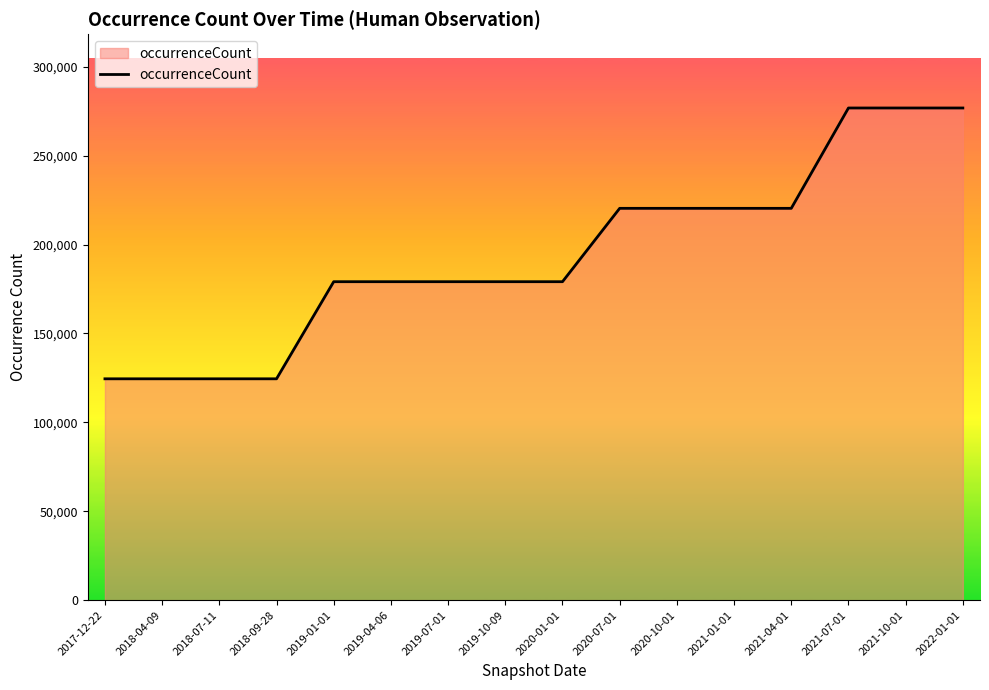

Is it true that the value at 2020-07-01 is 395856?

False